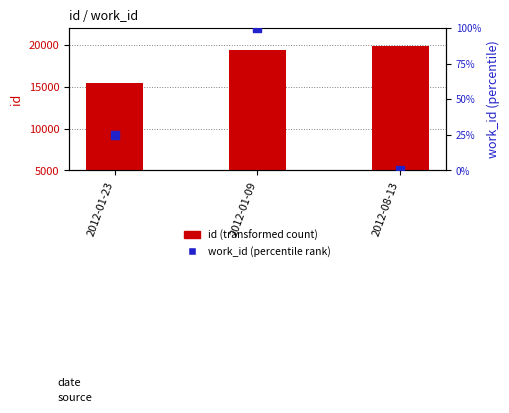

At which category is the sum across all series the highest?

2012-08-13